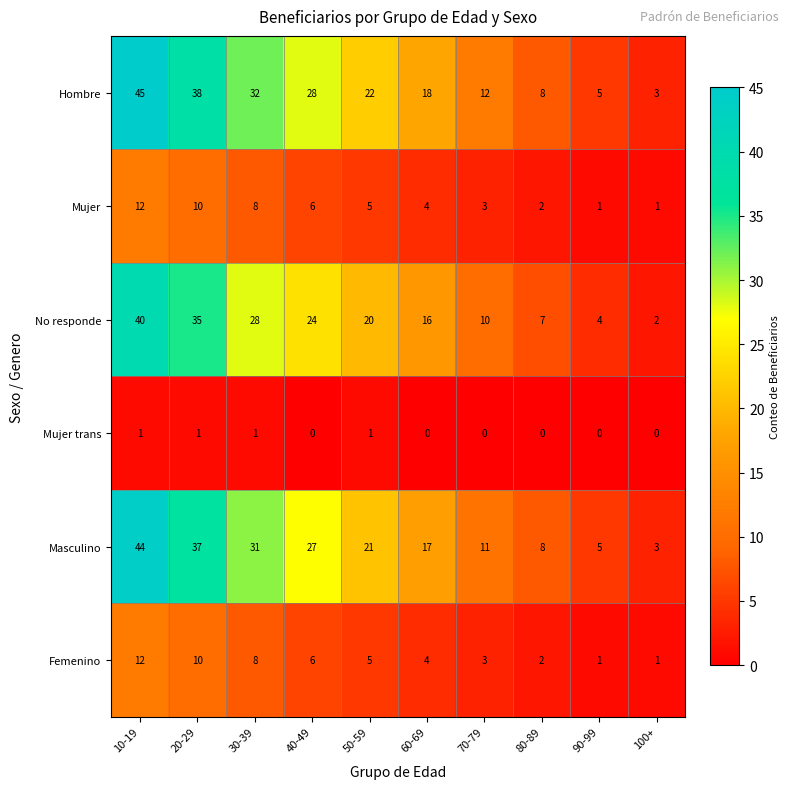

Count the Mujer trans values in the range 0 to 1.

10